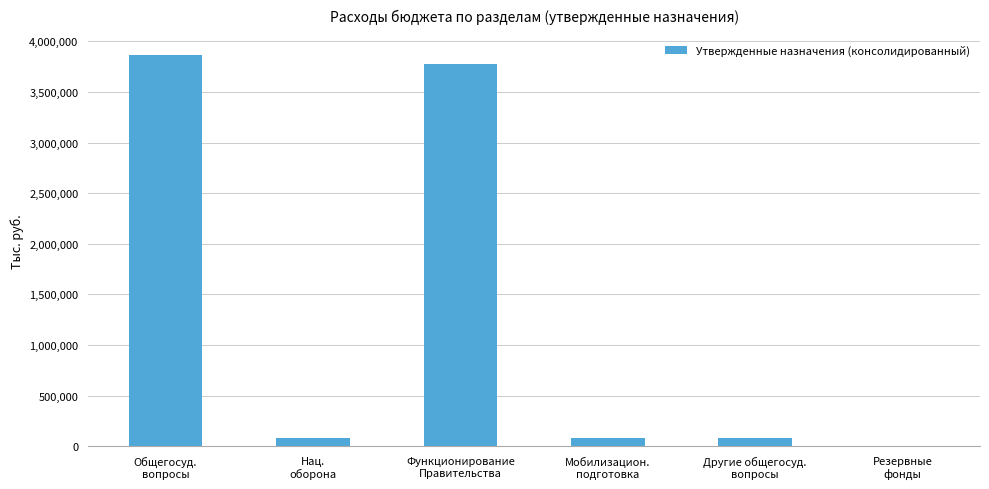

Is it true that the value at Мобилизацион.
подготовка is 83300?

True